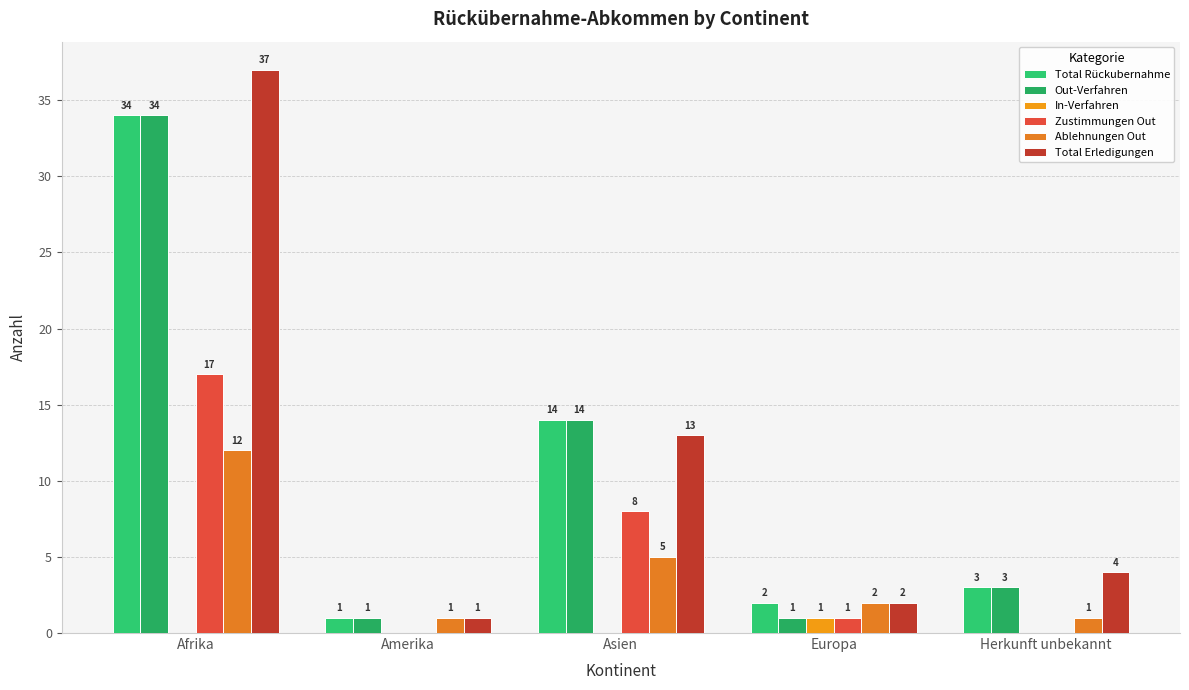

Are the bars horizontal?

No